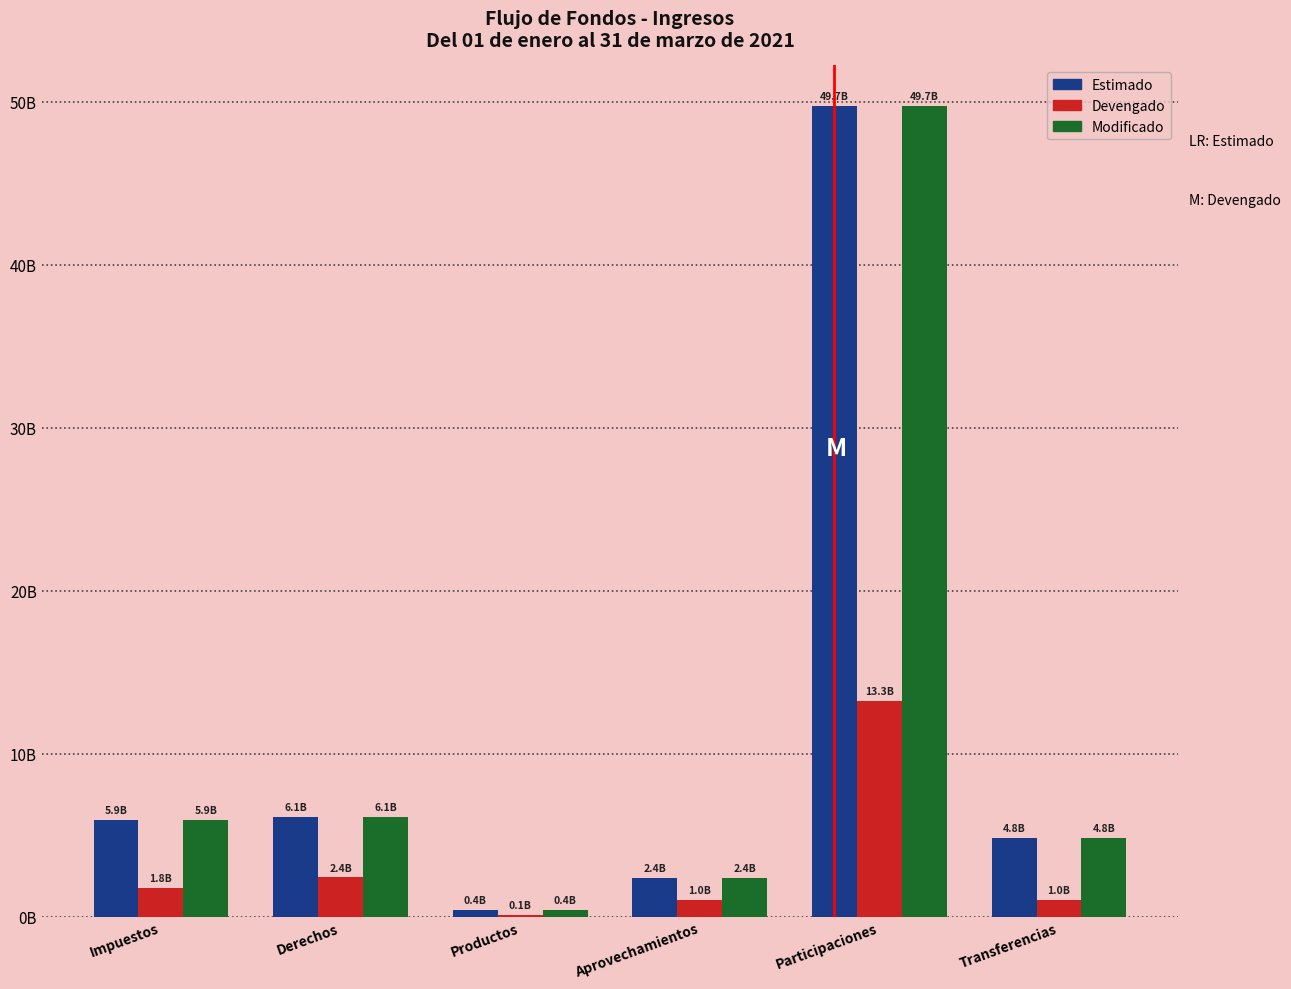

Are the bars grouped side by side (vs. stacked)?

Yes